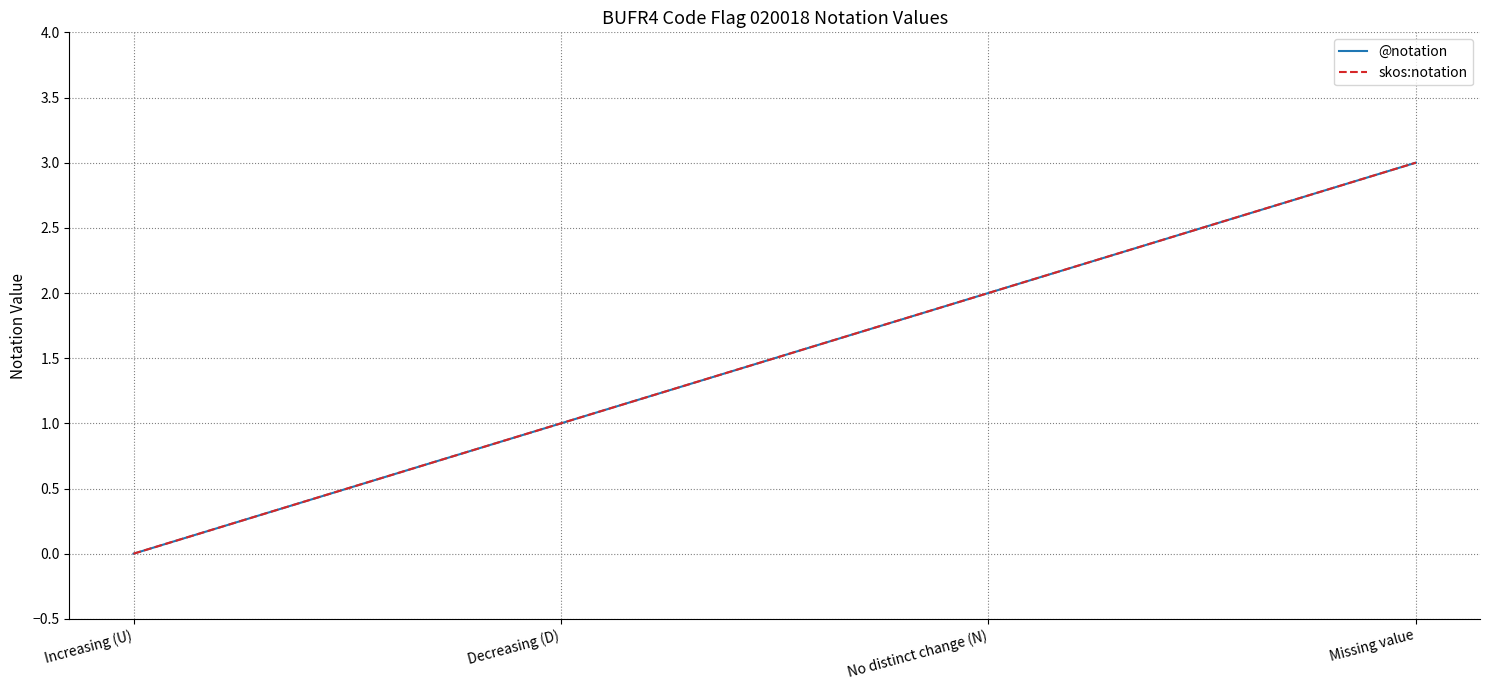

Does the chart have visible grid lines?

Yes